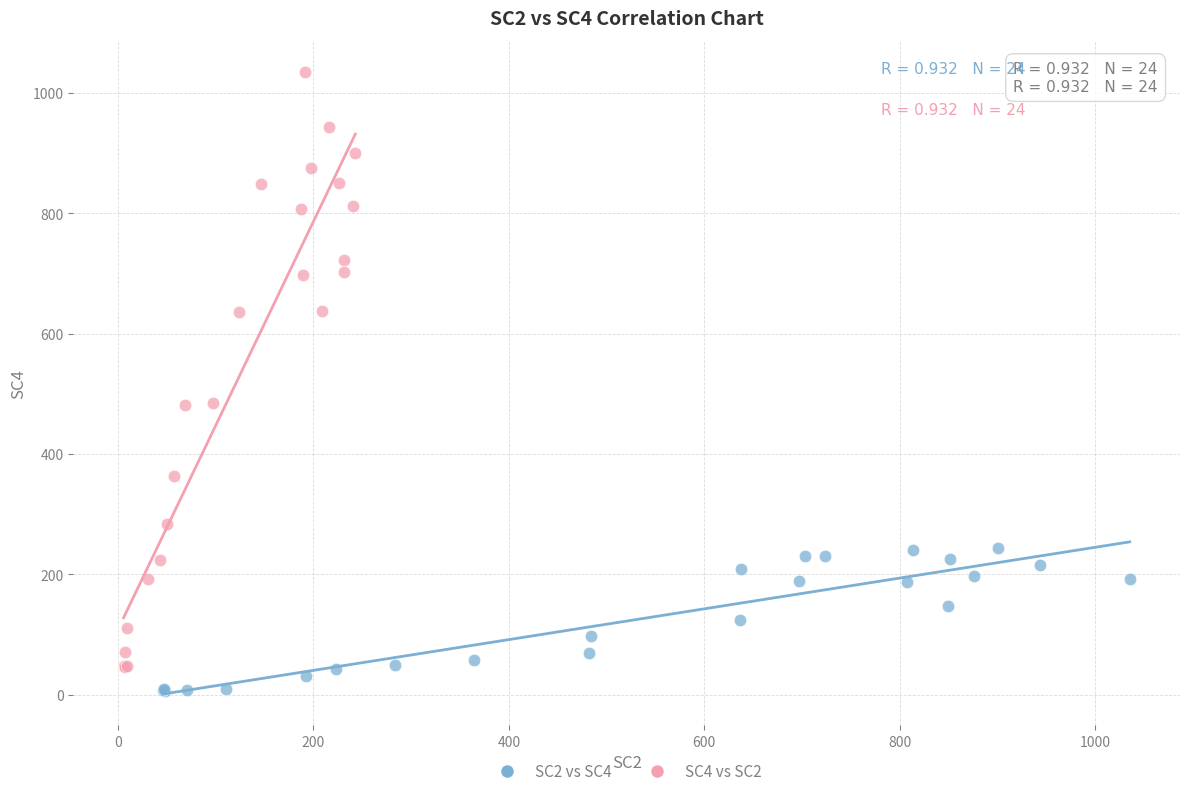

Which series has the largest Y range (max minus min)?

SC4 vs SC2